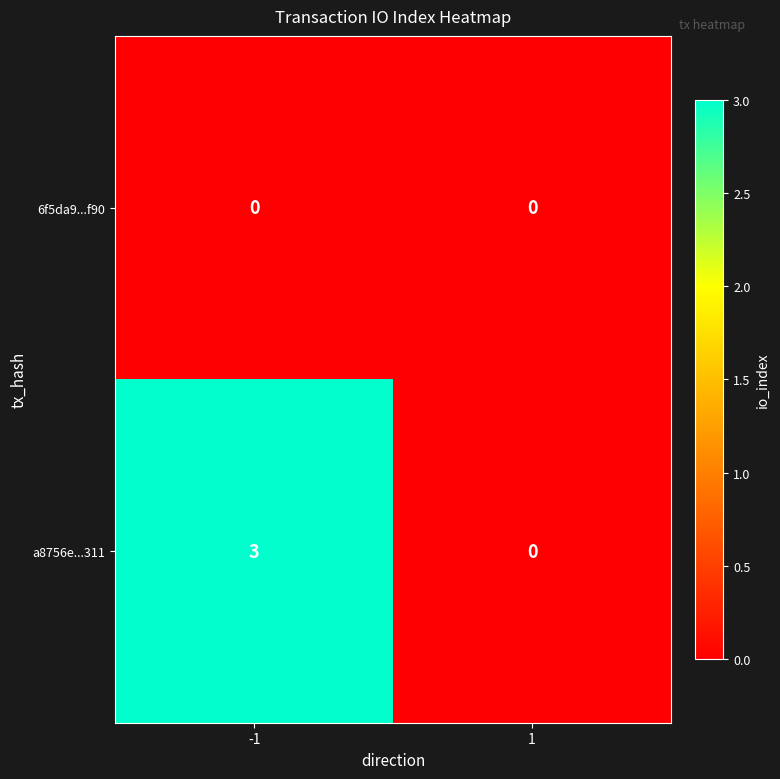

Which series has the largest range (max minus min)?

a8756e...311